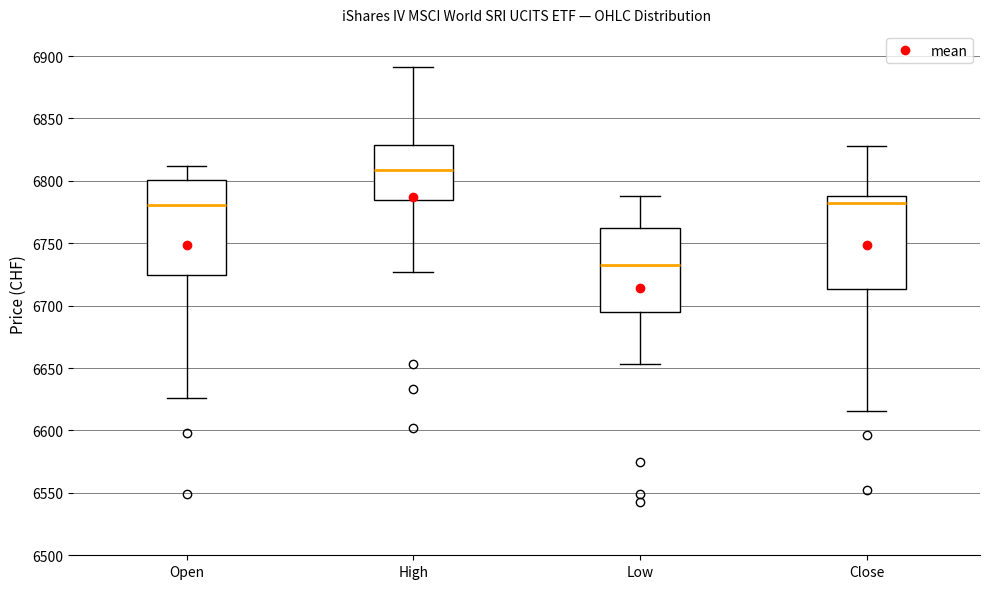

Where is the lower edge of the box for Low on the y-axis? The values are not printed on the chart, so give them approximately, as read against the axis.

6695